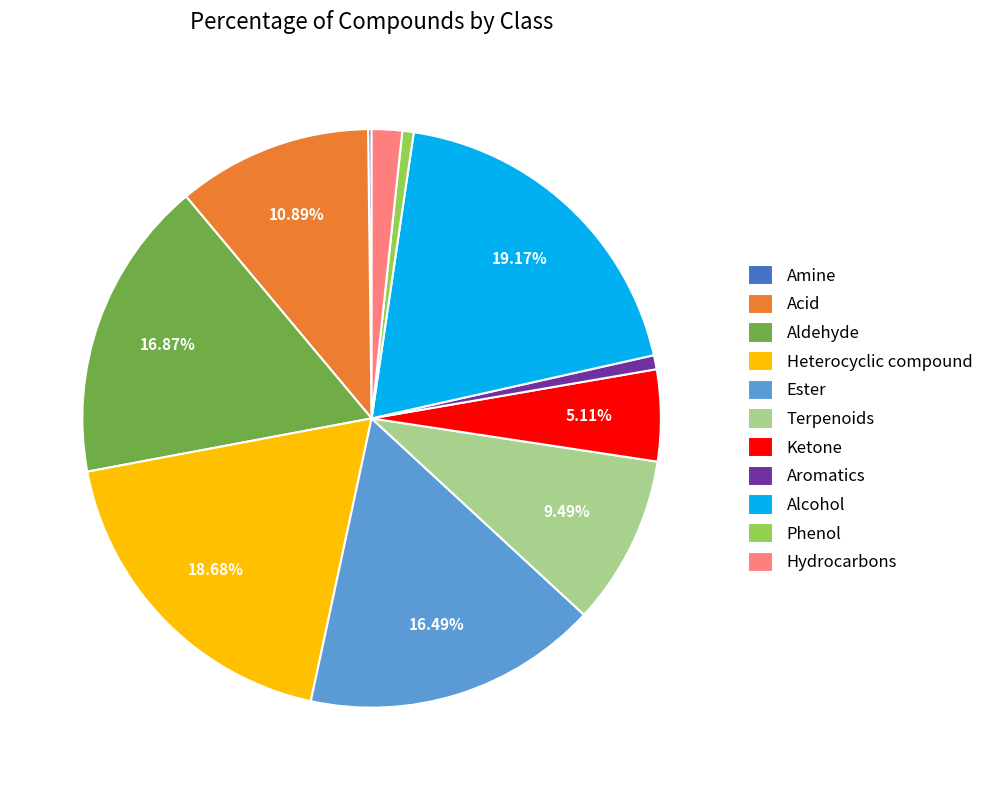

To the nearest percent, what is the combined percentage of Ester and Aromatics?

17%